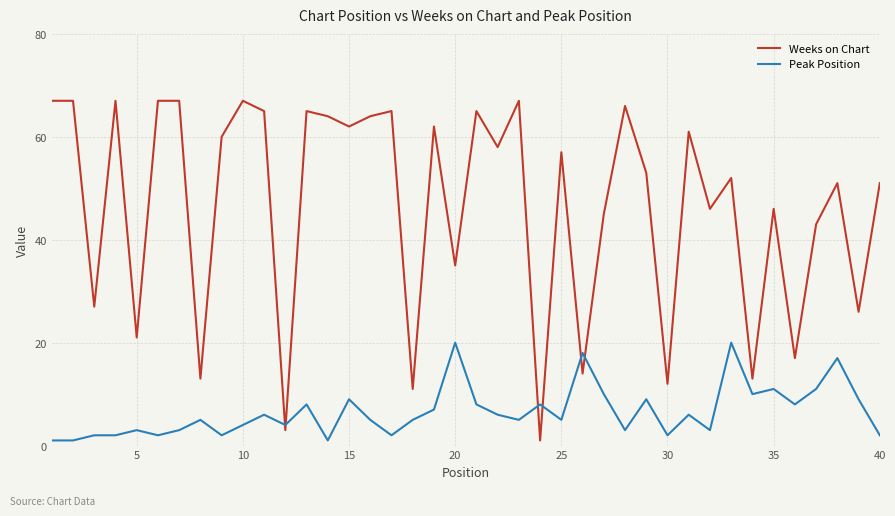

List the series in order of their peak value, highest first.

Weeks on Chart, Peak Position